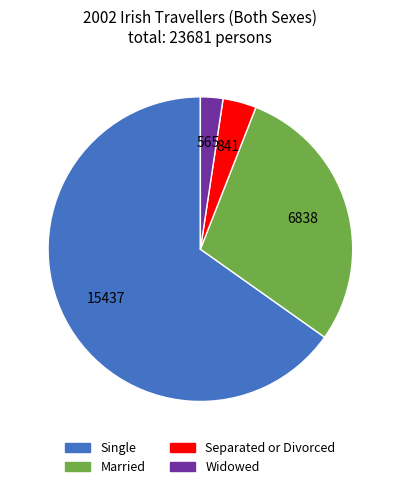

Rank the categories by value from lowest to highest.

Widowed, Separated or Divorced, Married, Single